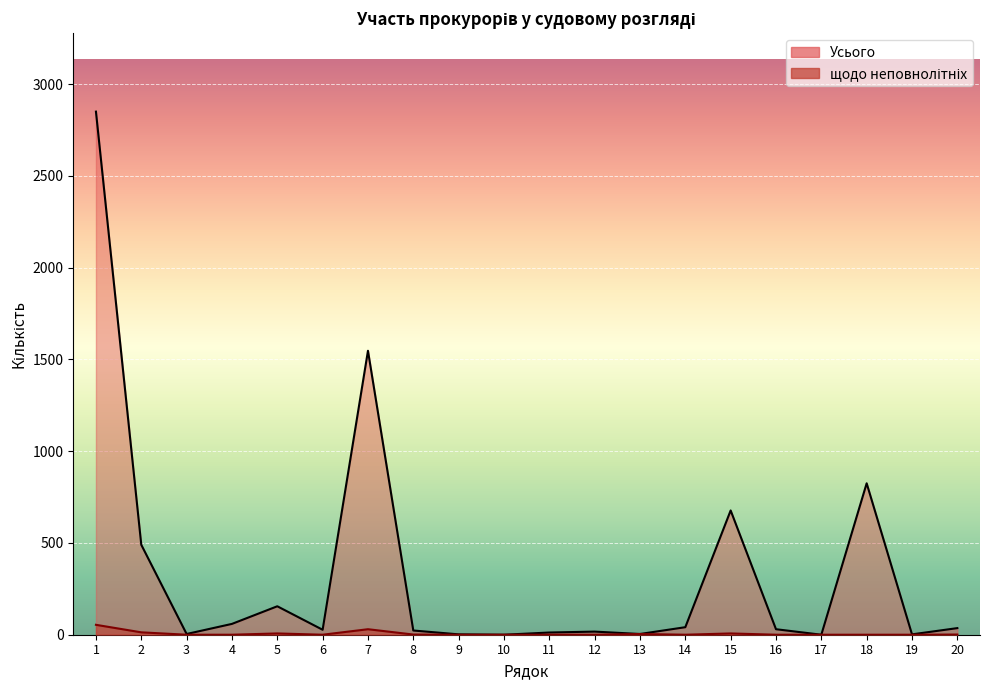

What is the value of the Усього point at the 5th from the left?

155